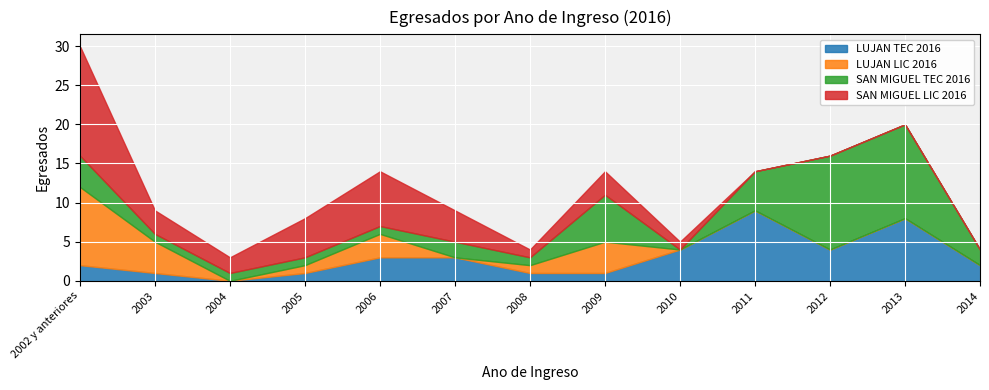

Which series has the largest total across all categories?

SAN MIGUEL TEC 2016